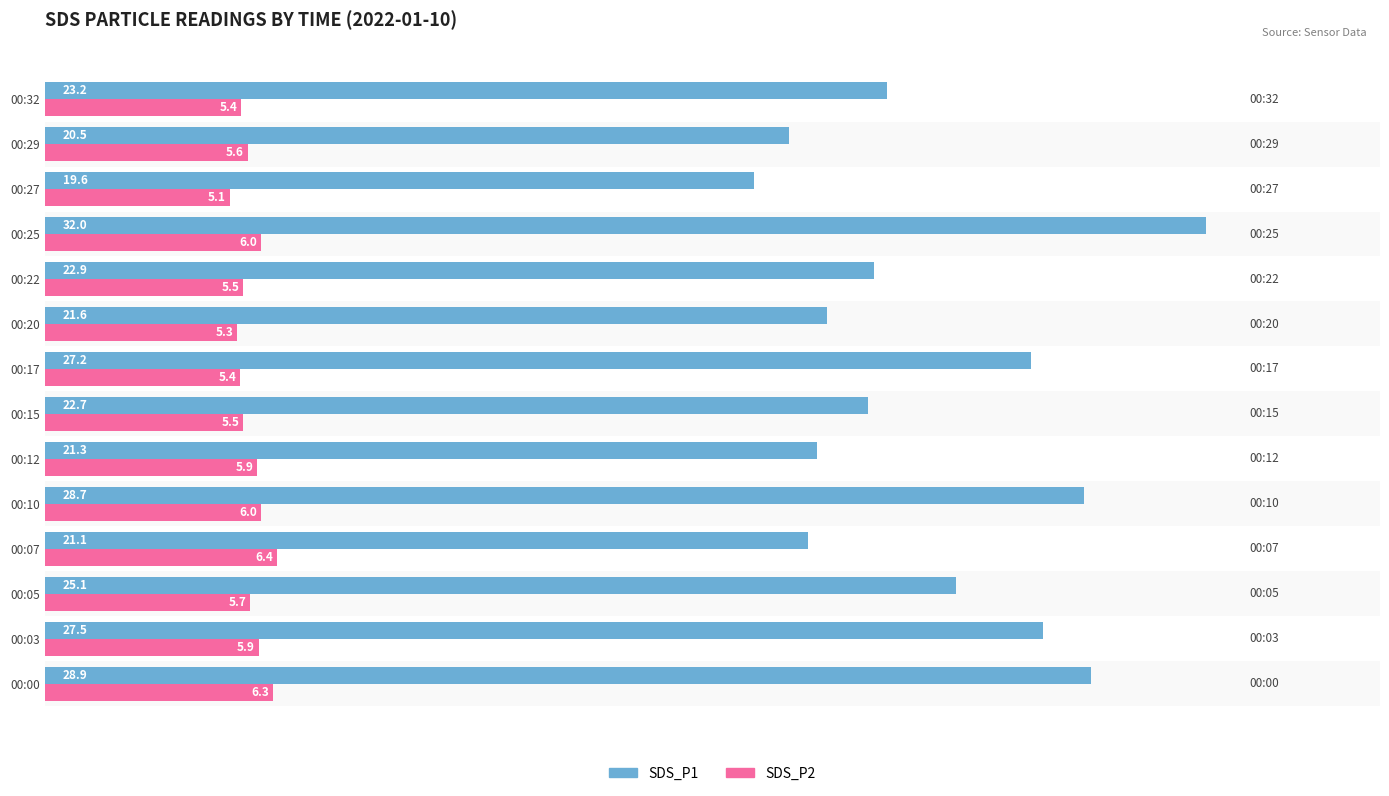

Which series has the widest spread of values?

SDS_P1